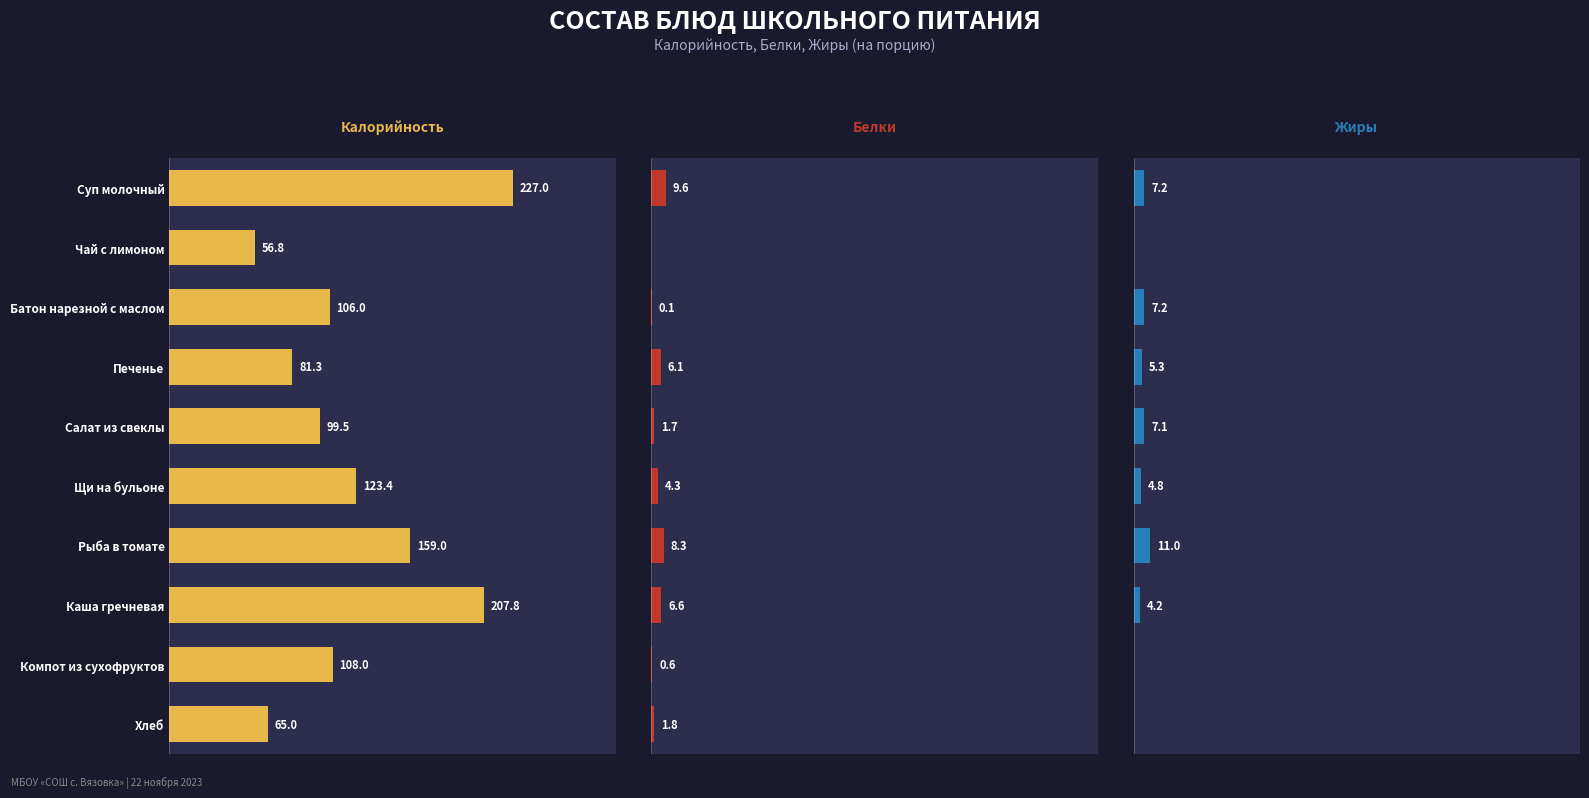

Are the bars horizontal?

Yes